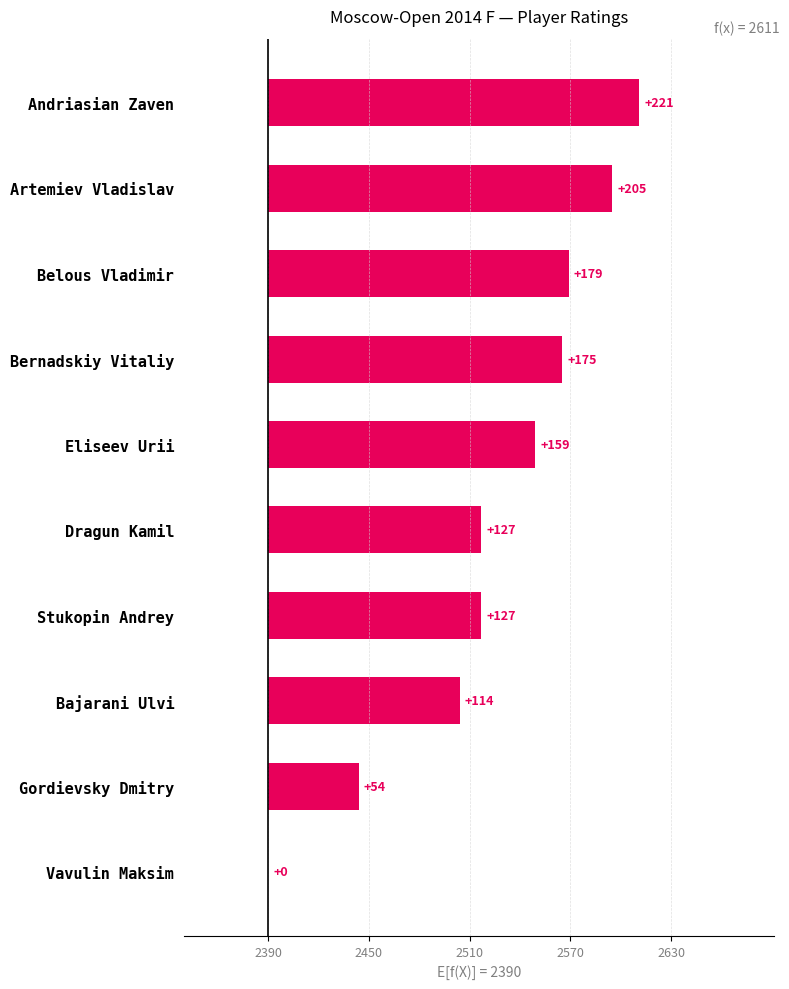

Is it true that the value at Bernadskiy Vitaliy is 175?

True